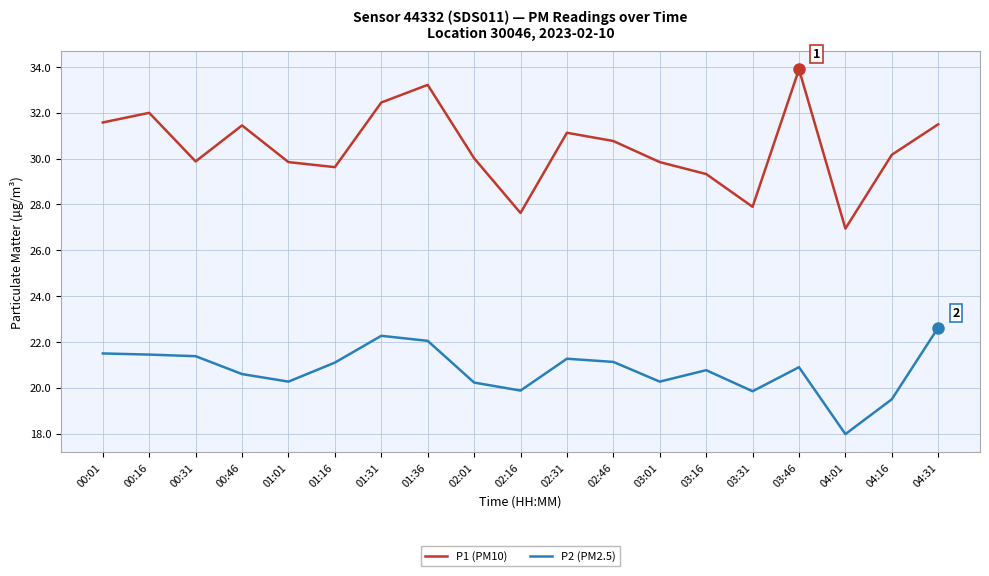

What is the greatest value displayed?

33.9